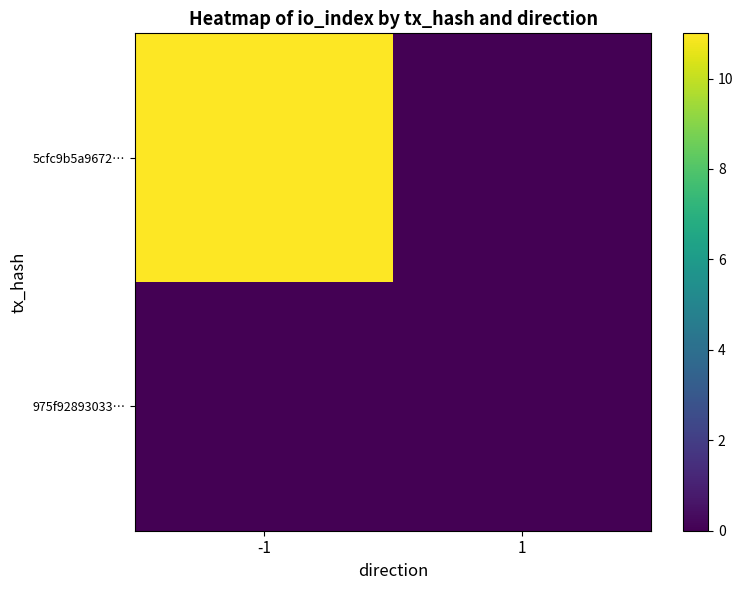

Which series has the widest spread of values?

5cfc9b5a9672…